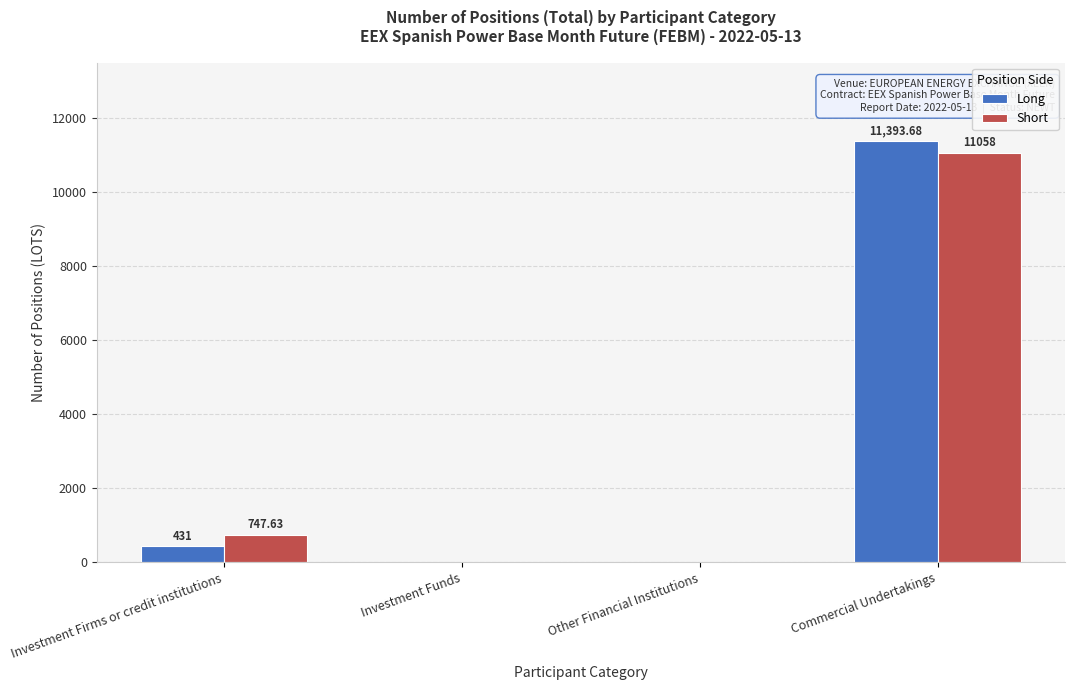

Count the number of categories in the chart.

4